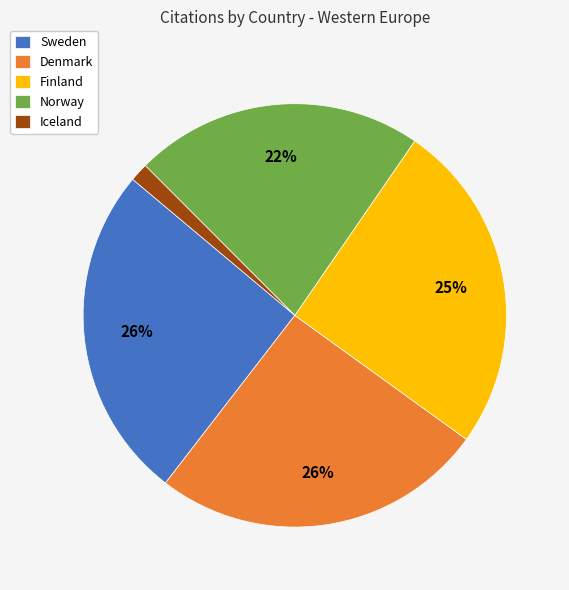

Which has a higher value, Denmark or Norway?

Denmark